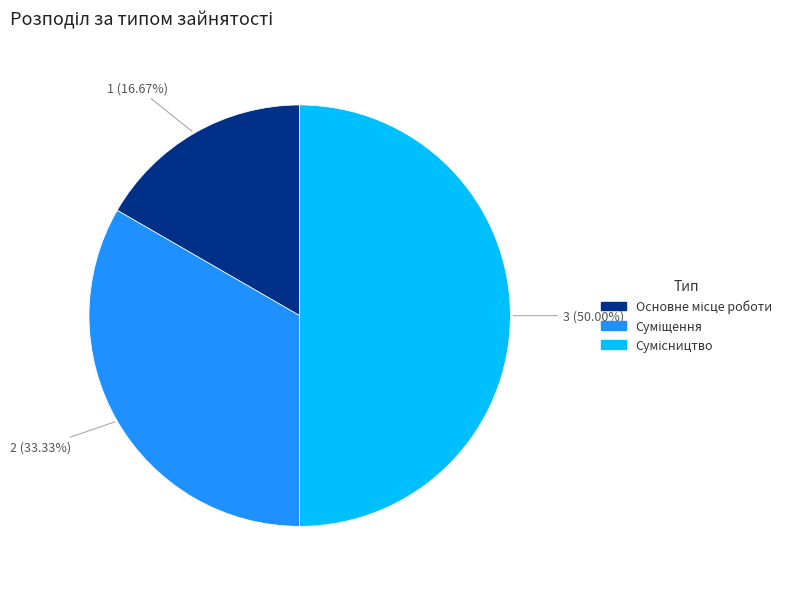

What is the change in value from Суміщення to Сумісництво?

+1